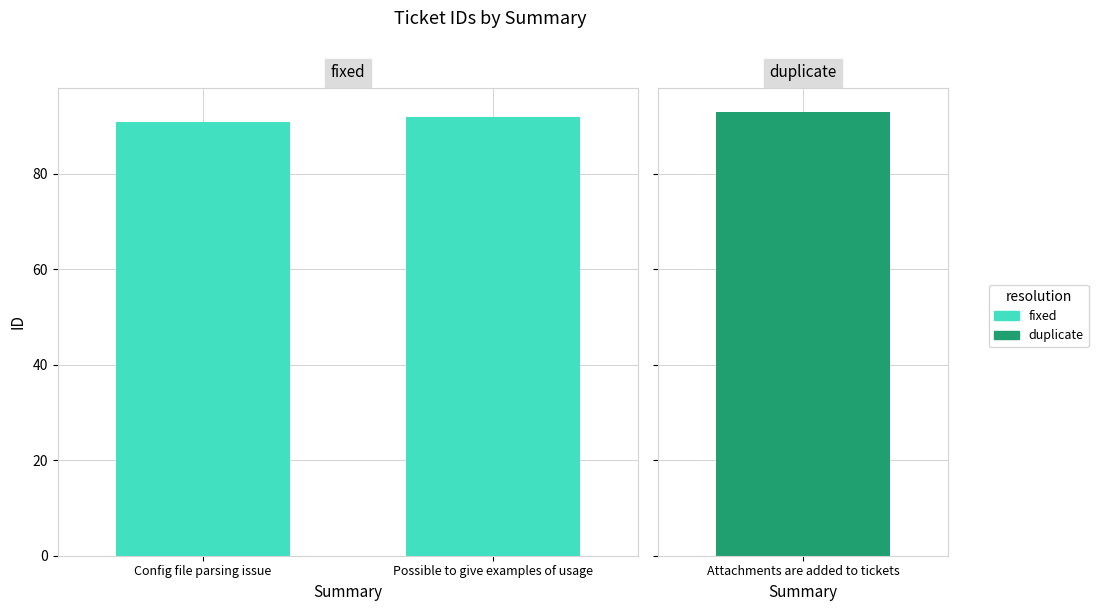

Does the chart contain any negative values?

No